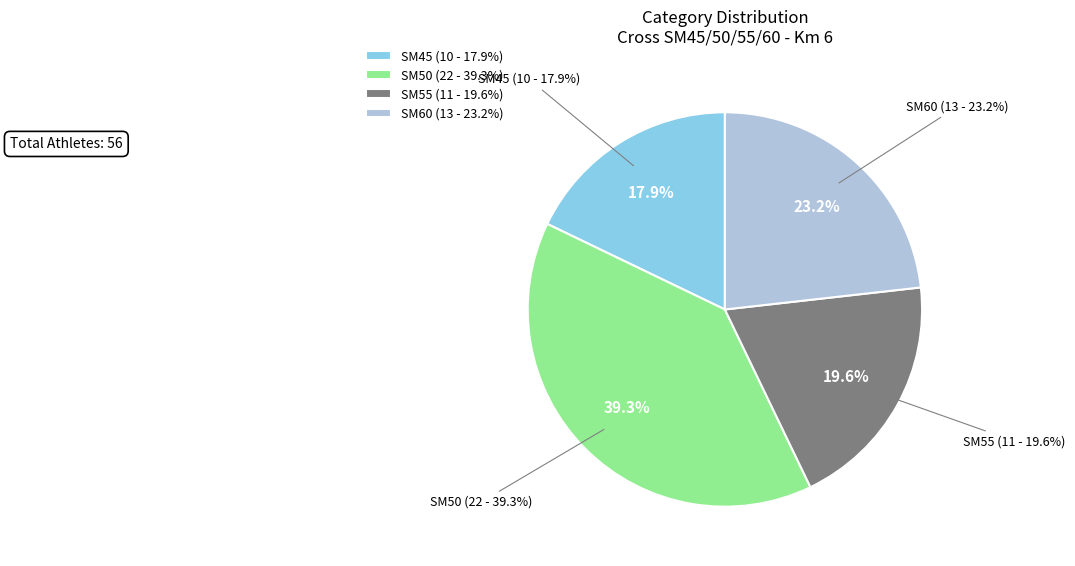

How many segments does this pie chart have?

4